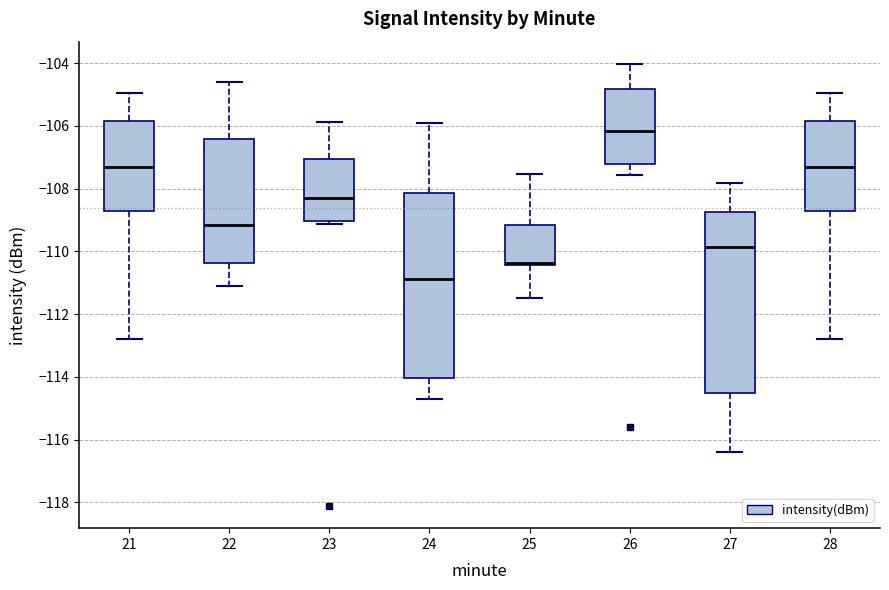

Reading left to right, read every box against the y-axis: the position of its median line, the range the box covers, and the ends of its whiskers. The values are not printed on the chart, so give them approximately, as read against the axis.

21: median -107.2, box -108.8 to -105.8, whiskers -112.8 to -105.0
22: median -109.2, box -110.4 to -106.4, whiskers -111.0 to -104.6
23: median -108.2, box -109.0 to -107.0, whiskers -109.2 to -105.8
24: median -110.8, box -114.0 to -108.2, whiskers -114.8 to -105.8
25: median -110.4 (drawn on the box's lower edge), box -110.4 to -109.2, whiskers -111.4 to -107.6
26: median -106.2, box -107.2 to -104.8, whiskers -107.6 to -104.0
27: median -109.8, box -114.6 to -108.8, whiskers -116.4 to -107.8
28: median -107.2, box -108.8 to -105.8, whiskers -112.8 to -105.0